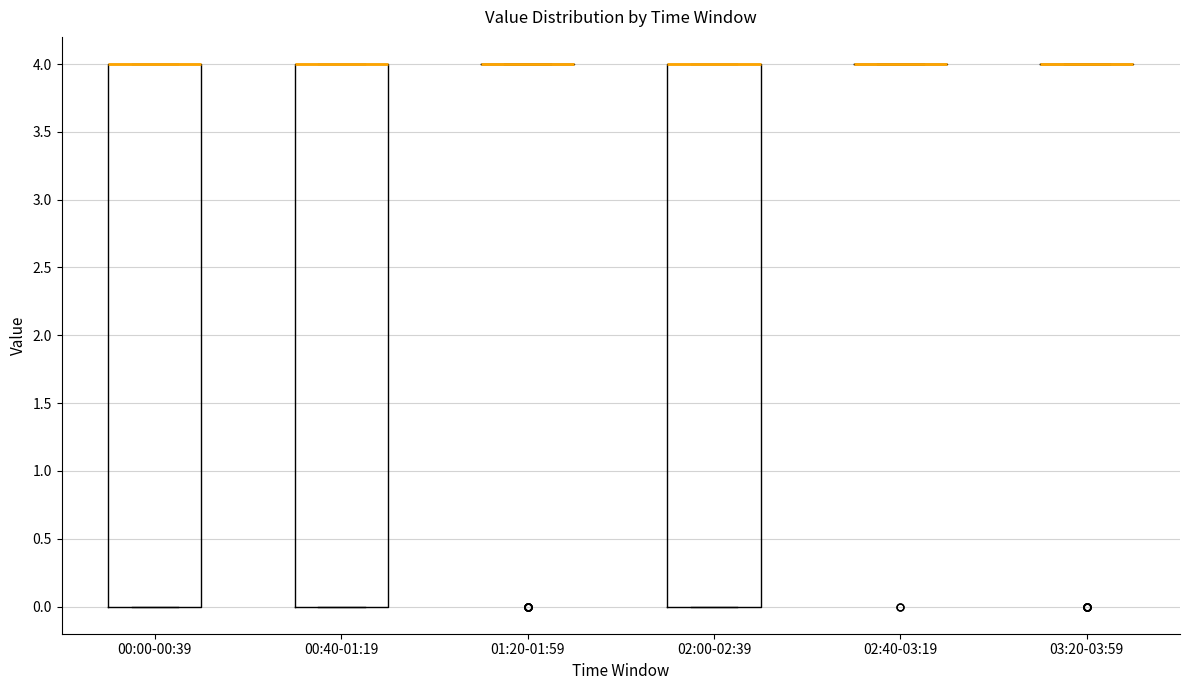

Reading left to right, transcribe this box plot: for each box, give where its median line is, the range the box spans, and where its two whiskers end, as read against the y-axis. The values are not printed on the chart, so give them approximately, as read against the axis.

00:00-00:39: median 4 (drawn on the box's upper edge), box 0 to 4, whiskers 0 to 4
00:40-01:19: median 4 (drawn on the box's upper edge), box 0 to 4, whiskers 0 to 4
01:20-01:59: box collapsed to a line at 4, whiskers 4 to 4
02:00-02:39: median 4 (drawn on the box's upper edge), box 0 to 4, whiskers 0 to 4
02:40-03:19: box collapsed to a line at 4, whiskers 4 to 4
03:20-03:59: box collapsed to a line at 4, whiskers 4 to 4